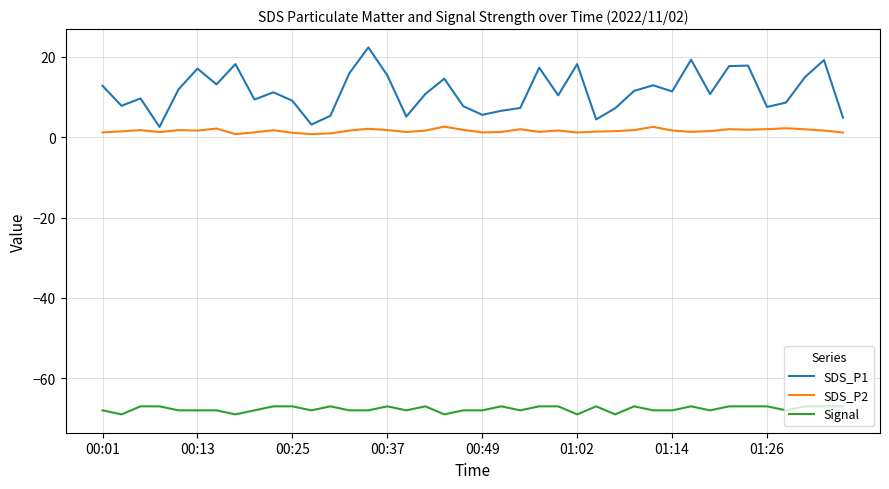

In SDS_P2, how many points are higher than both neighbors (excluding endpoints)?

11